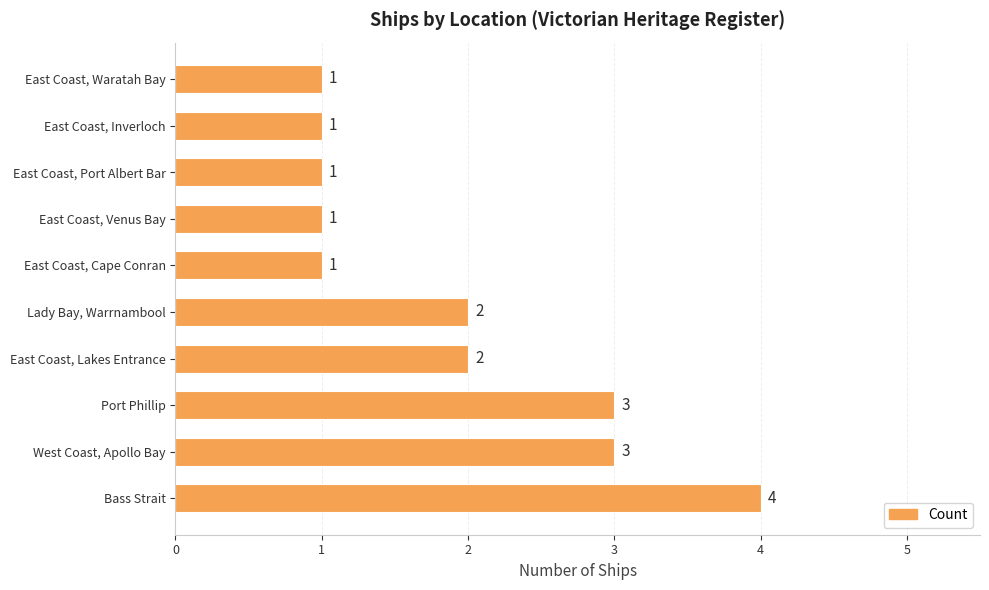

How many categories are shown in the chart?

10